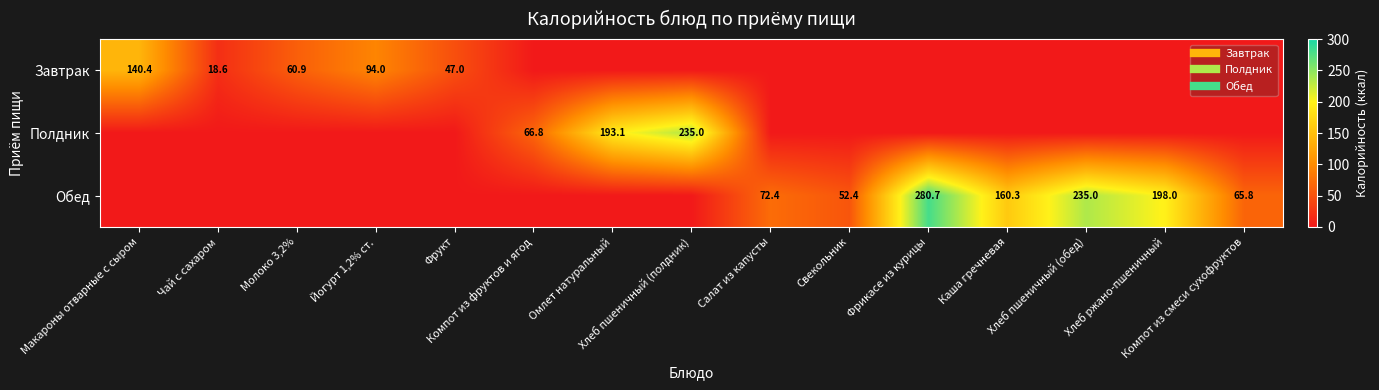

Is it true that Завтрак equals 0.0 at Компот из фруктов и ягод?

True